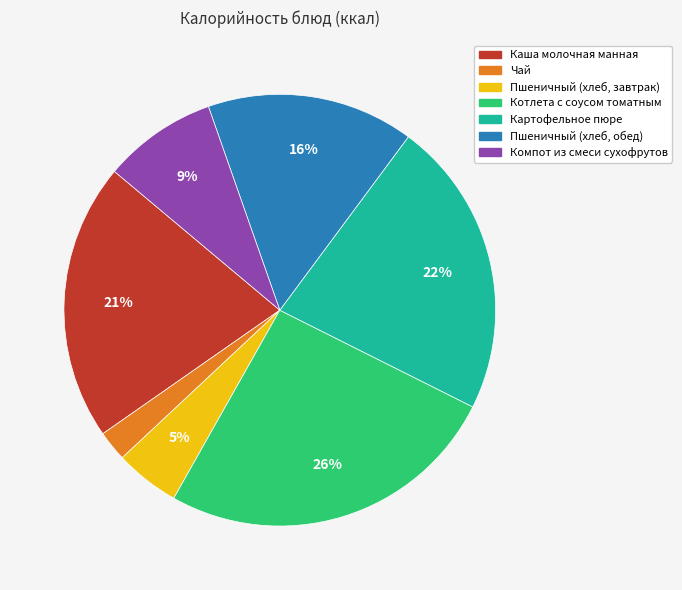

True or false: Пшеничный (хлеб, обед) accounts for 30% of the total.

False